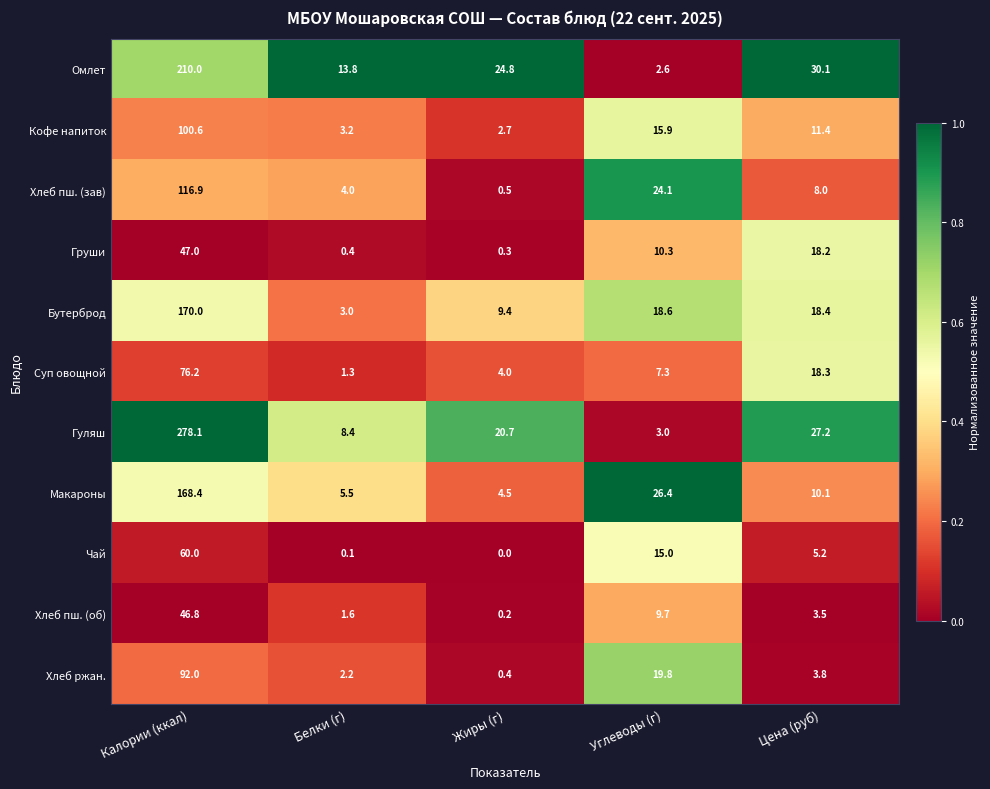

How many data points does each series have?

5